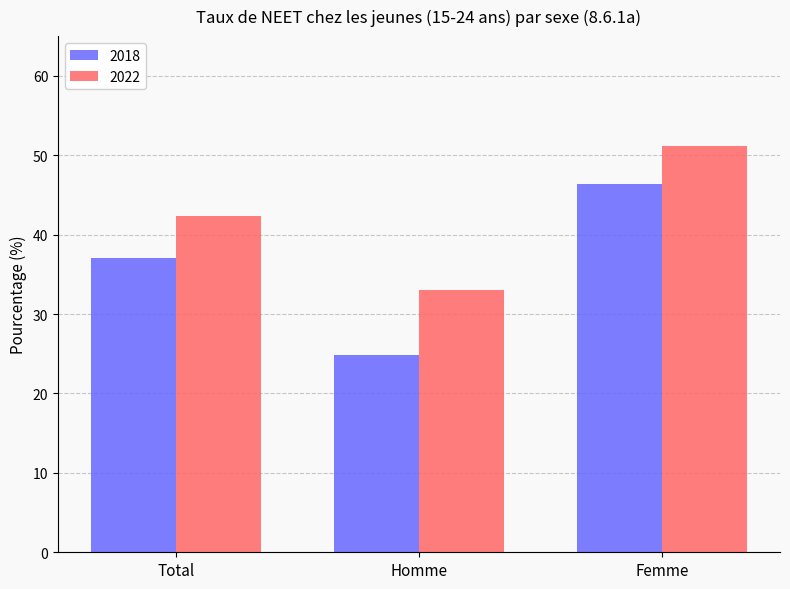

Rank the series by their maximum value, from highest to lowest.

2022, 2018